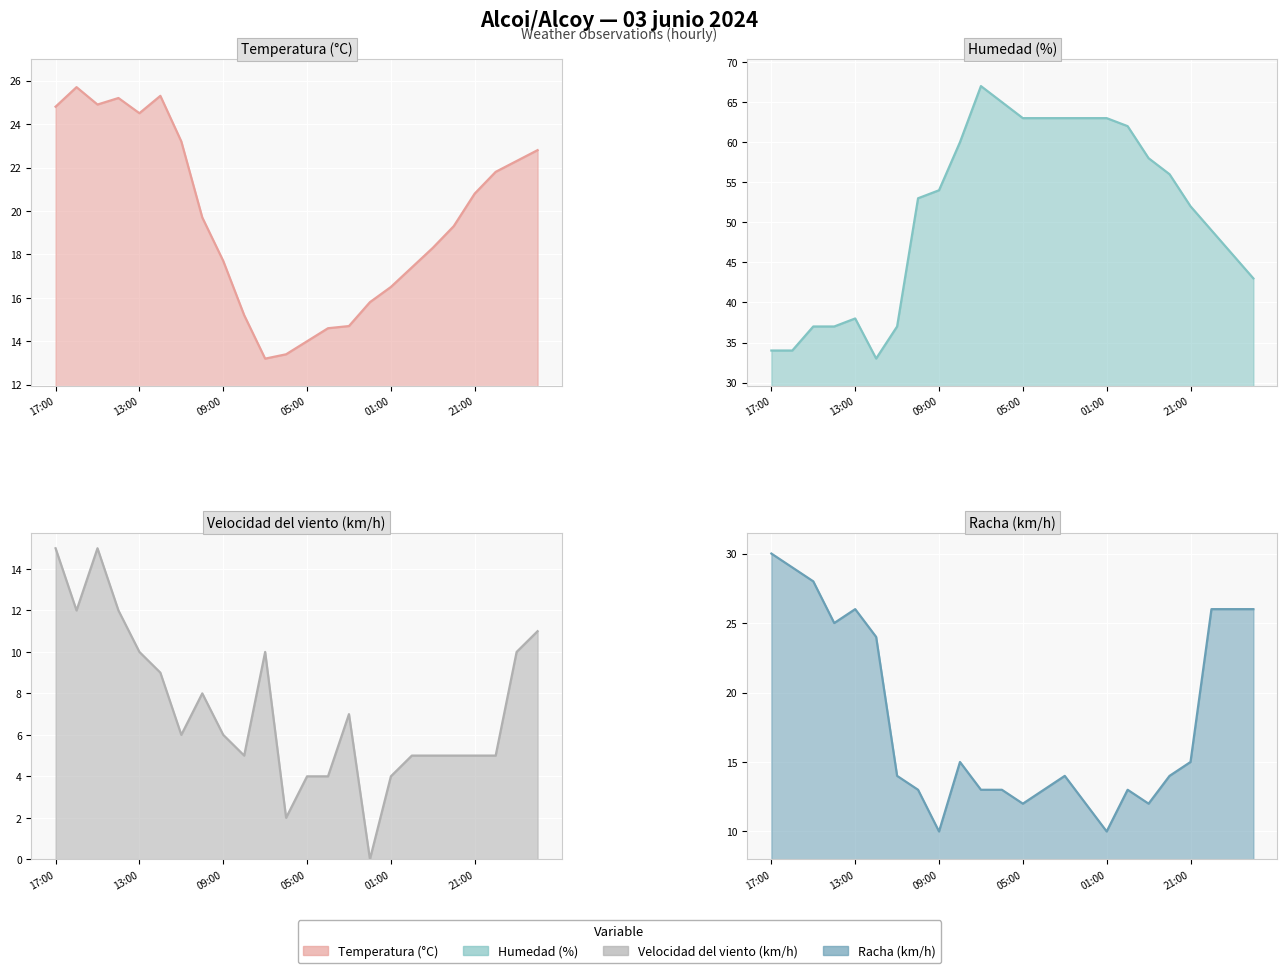

What is the label of the 12th point from the right?

05:00